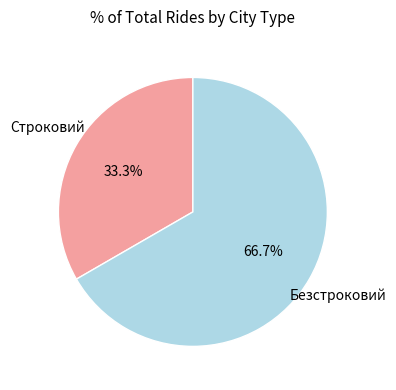

How many slices are in this pie chart?

2